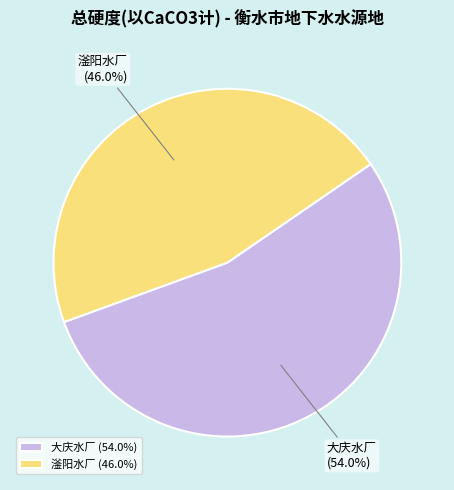

Is there any slice that represents more than half of the pie?

Yes